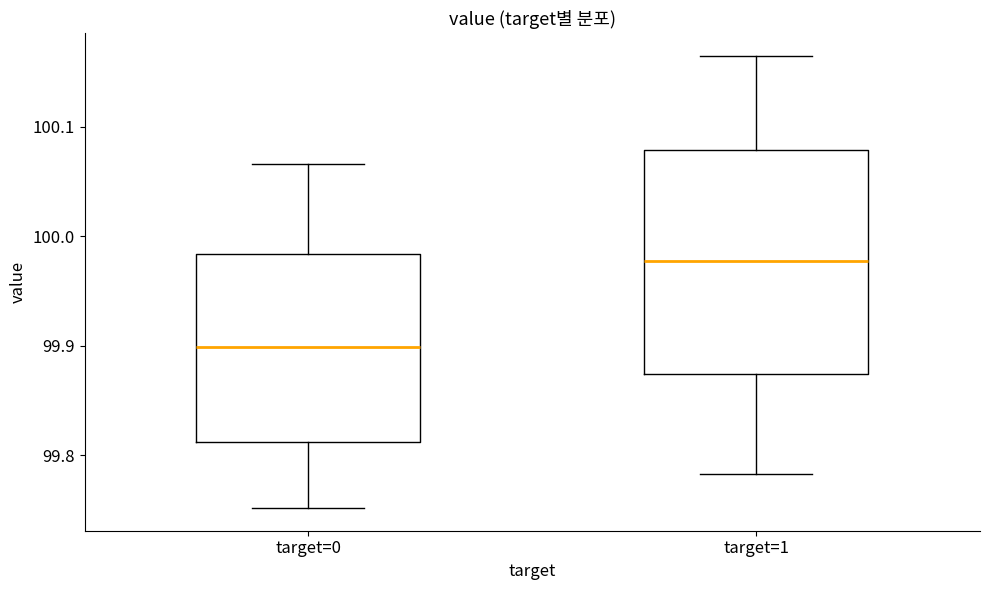

Reading left to right, read every box against the y-axis: the position of its median line, the range the box covers, and the ends of its whiskers. The values are not printed on the chart, so give them approximately, as read against the axis.

target=0: median 99.90, box 99.81 to 99.98, whiskers 99.75 to 100.07
target=1: median 99.98, box 99.87 to 100.08, whiskers 99.78 to 100.16